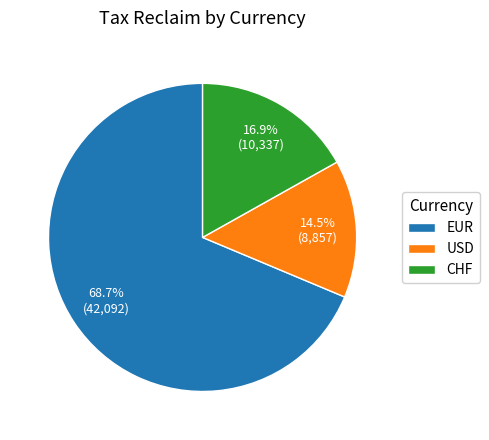

Which has a higher value, USD or EUR?

EUR